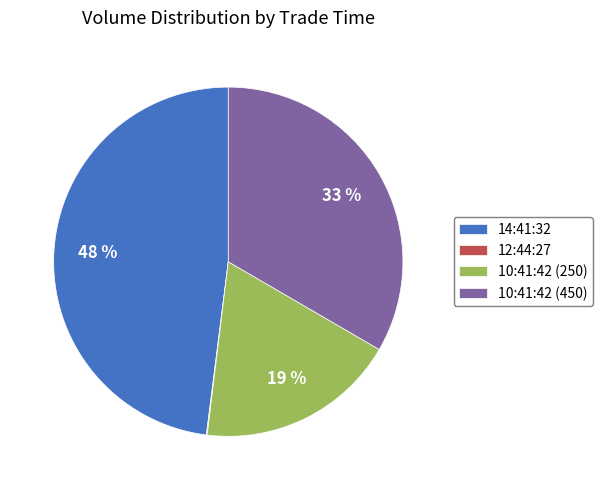

To the nearest percent, what is the combined percentage of 10:41:42 (250) and 14:41:32?

67%